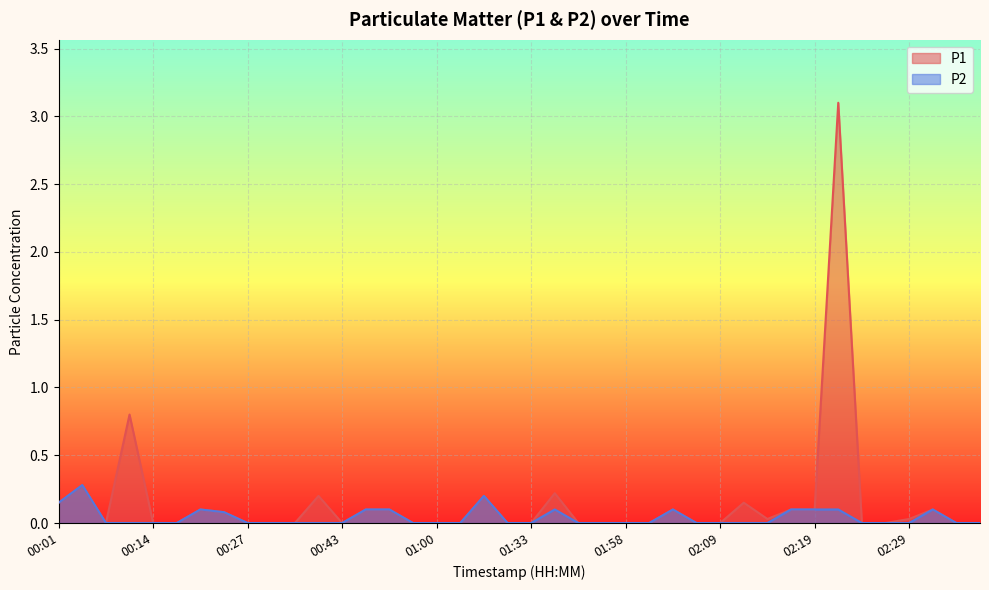

How many distinct data groups are displayed?

2